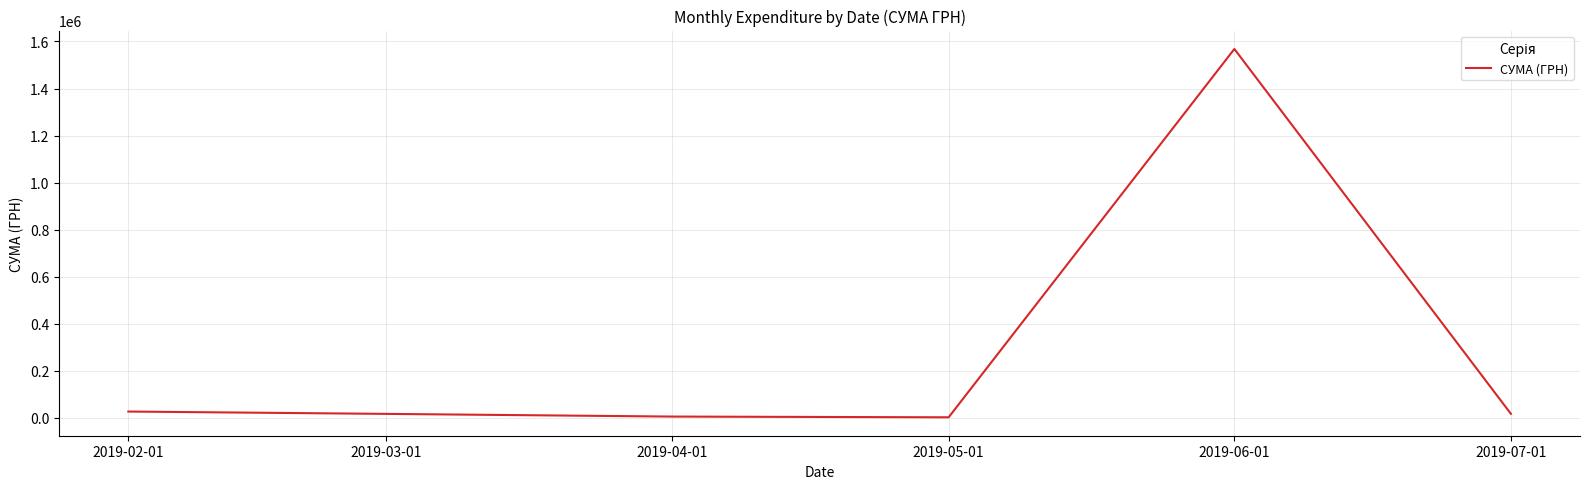

The chart shows a value of 2140.5 at 2019-05-01. True or false?

True